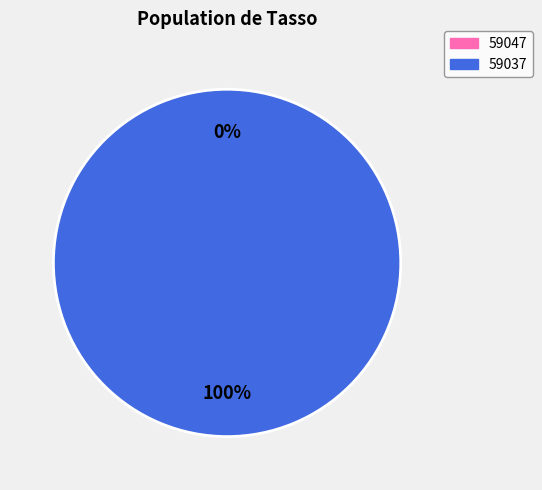

Rank the categories by value from highest to lowest.

59037, 59047